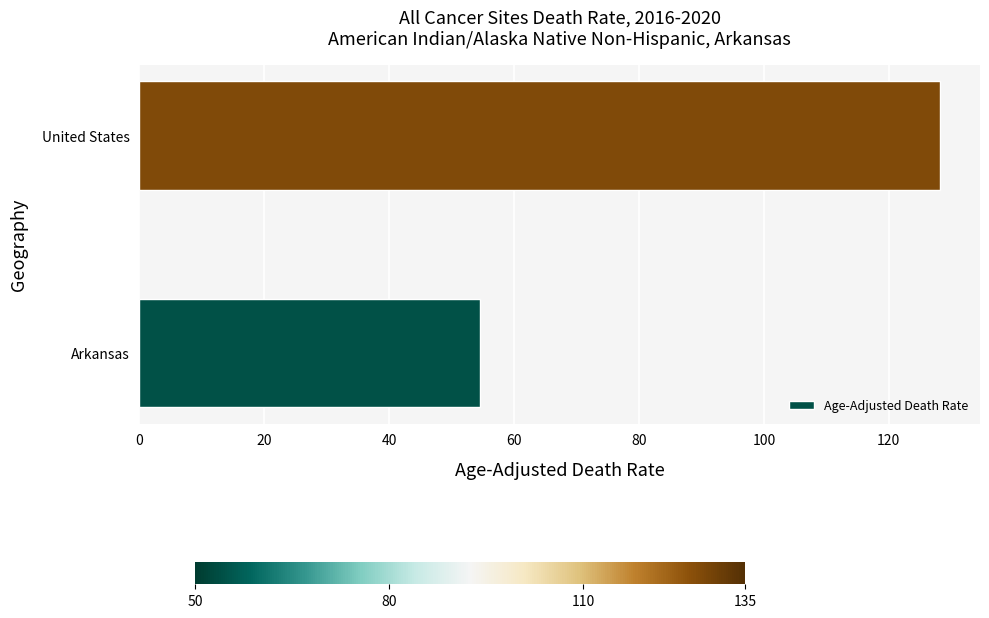

Rank the categories by value from lowest to highest.

Arkansas, United States